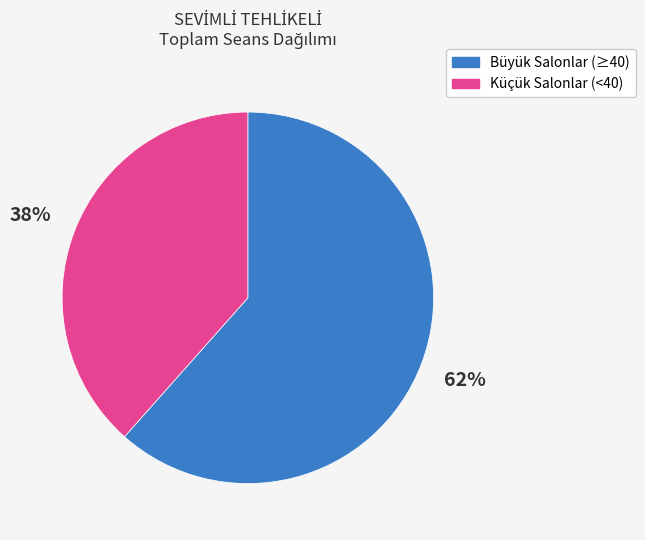

To the nearest percent, what is the average slice percentage?

50%